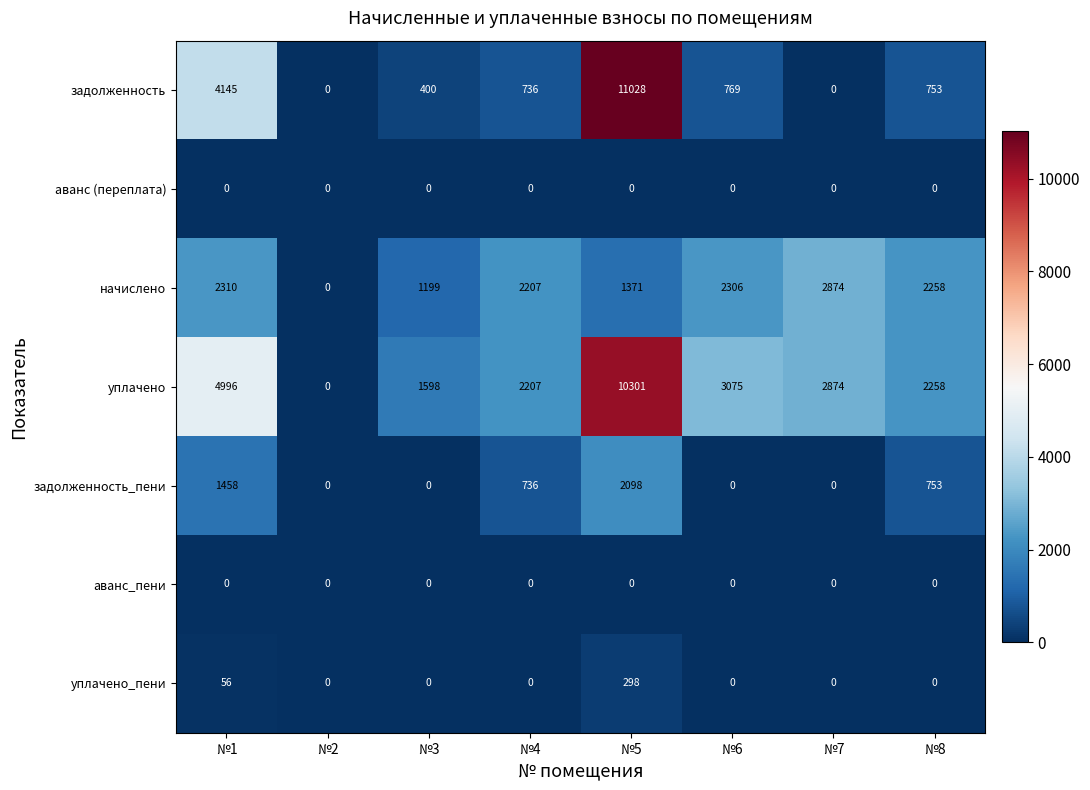

Which series has the largest total across all categories?

уплачено